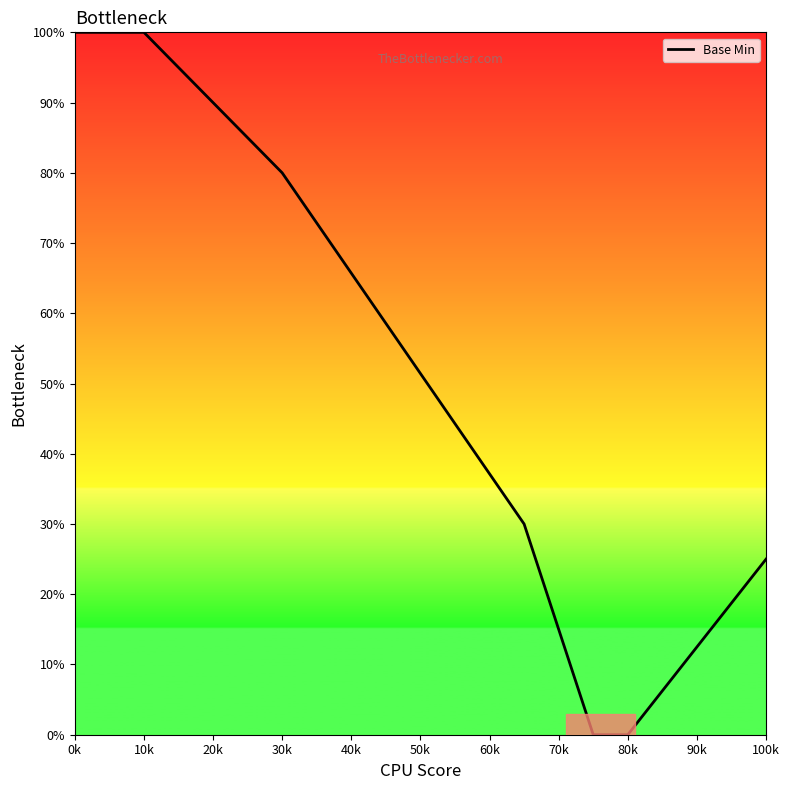

What is the difference between the second highest and second lowest values?

100